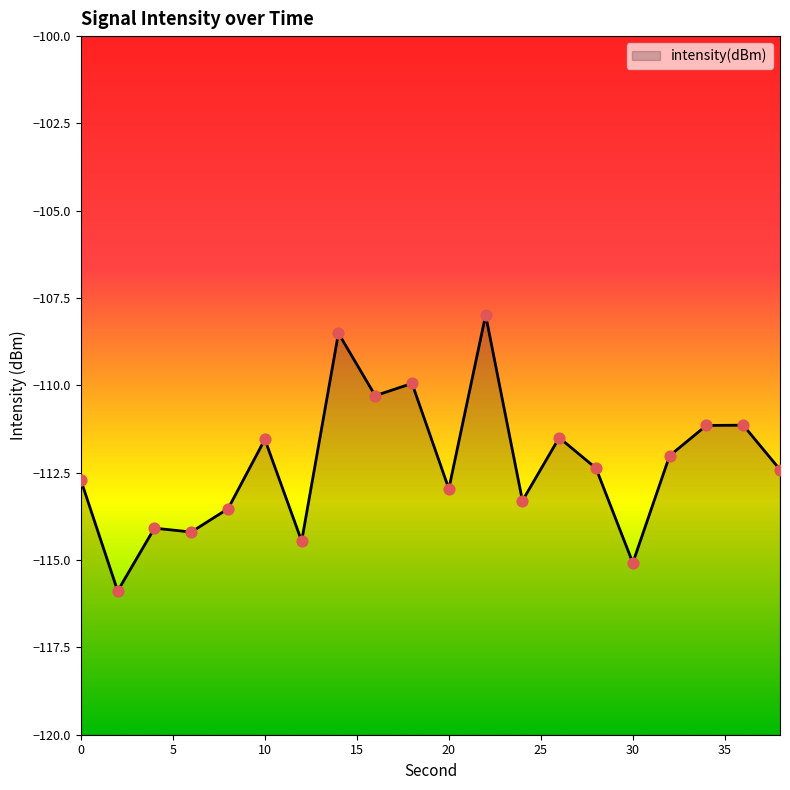

Which has a higher value, 36 or 0?

36